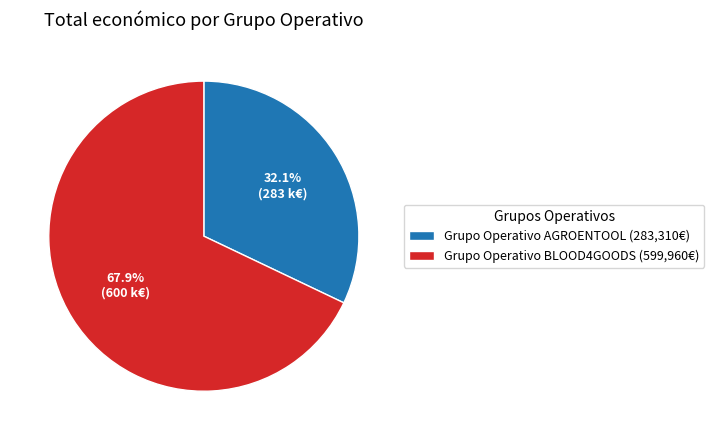

Which slice is the largest?

Grupo Operativo BLOOD4GOODS